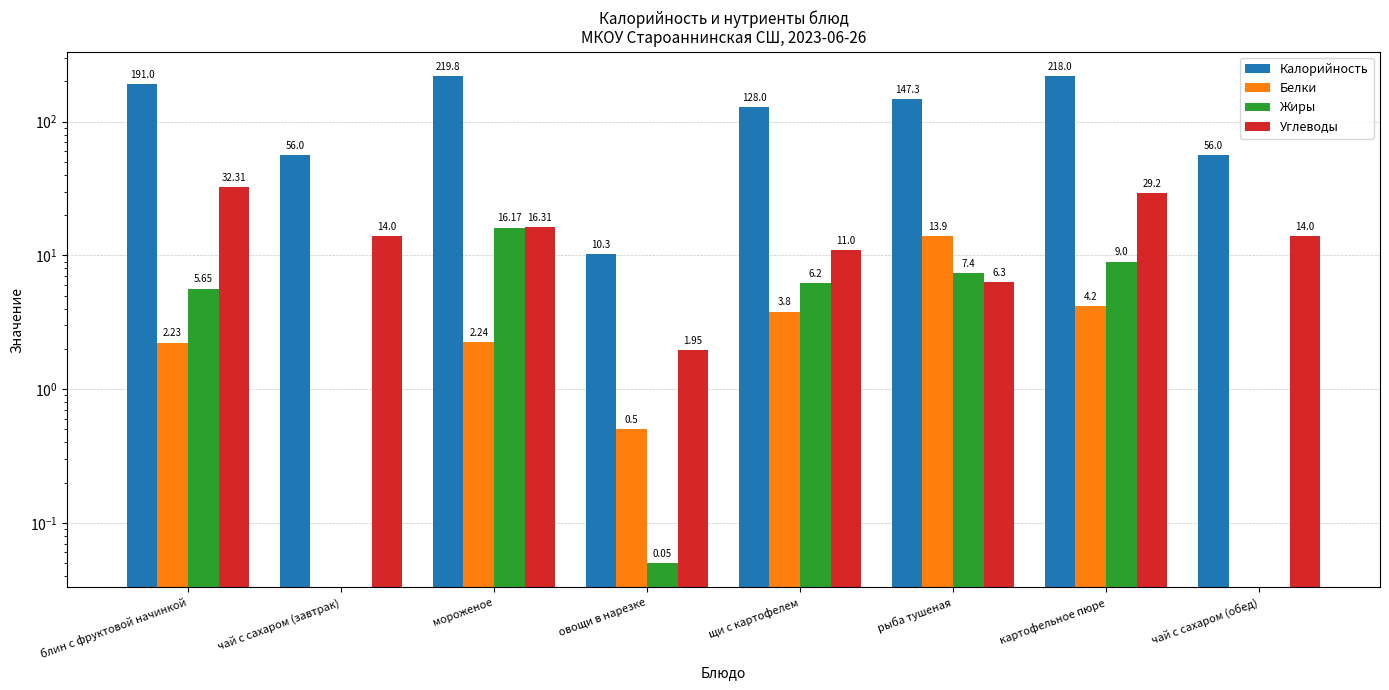

How many values in the Жиры series are below 6?

4